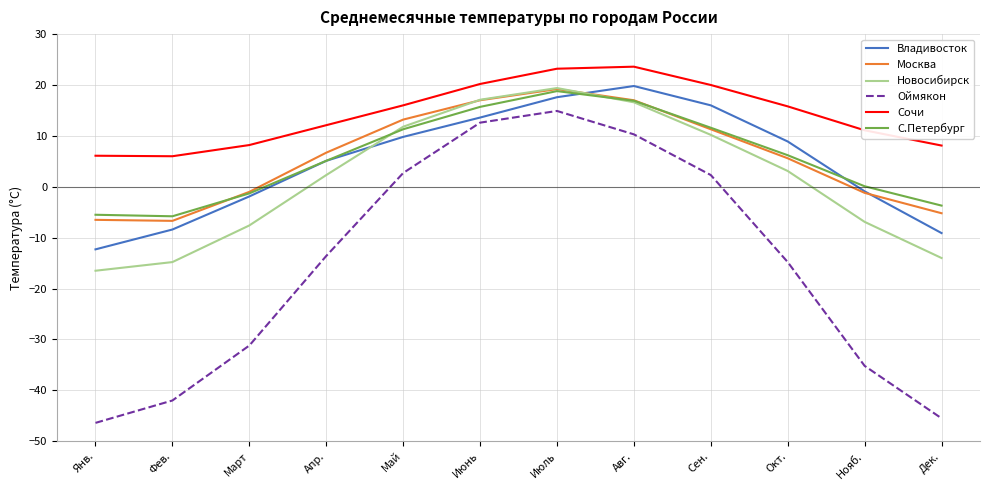

How many values in the Оймякон series exceed -13?

5